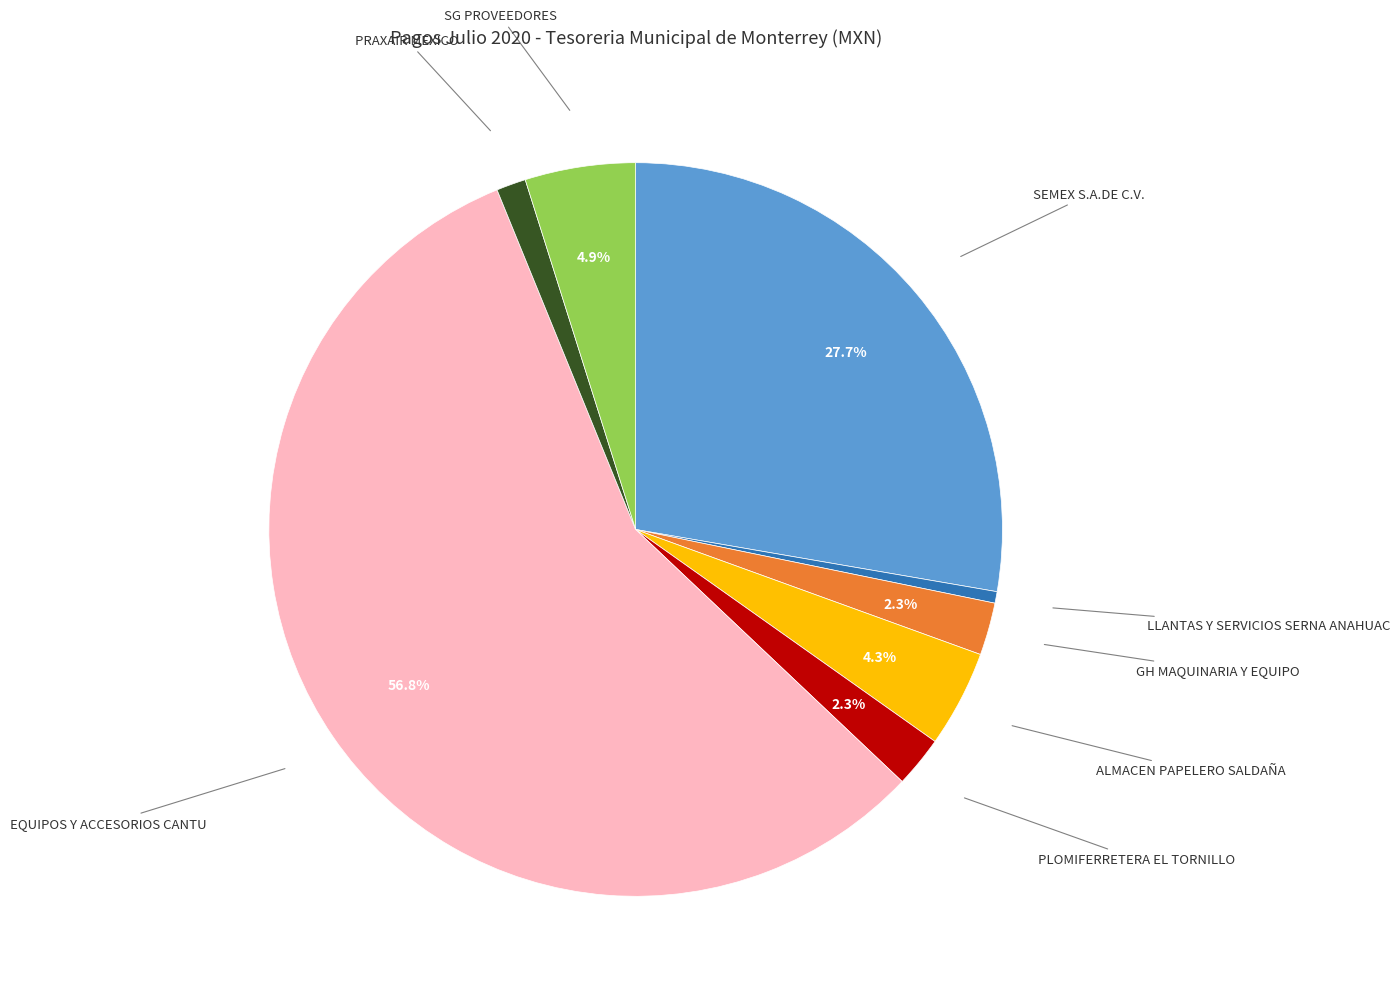

Does EQUIPOS Y ACCESORIOS CANTU represent more than half of the total?

Yes